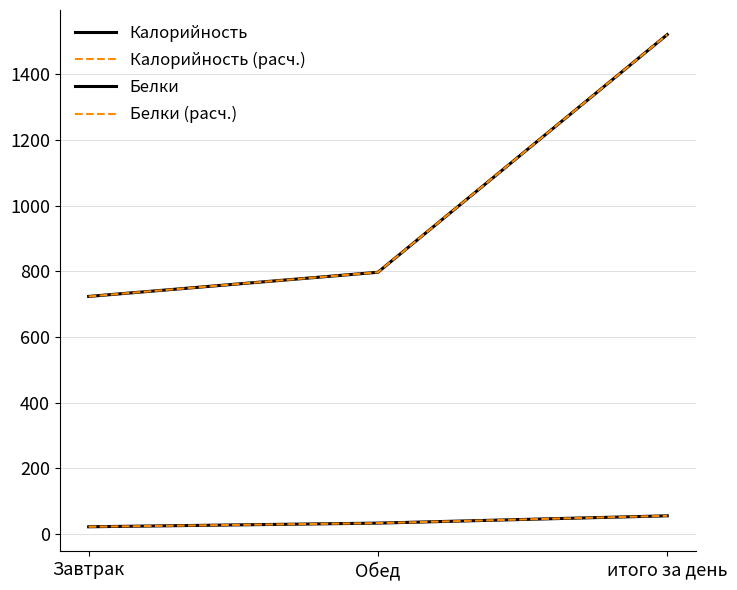

Does the chart display data point markers on the line(s)?

No